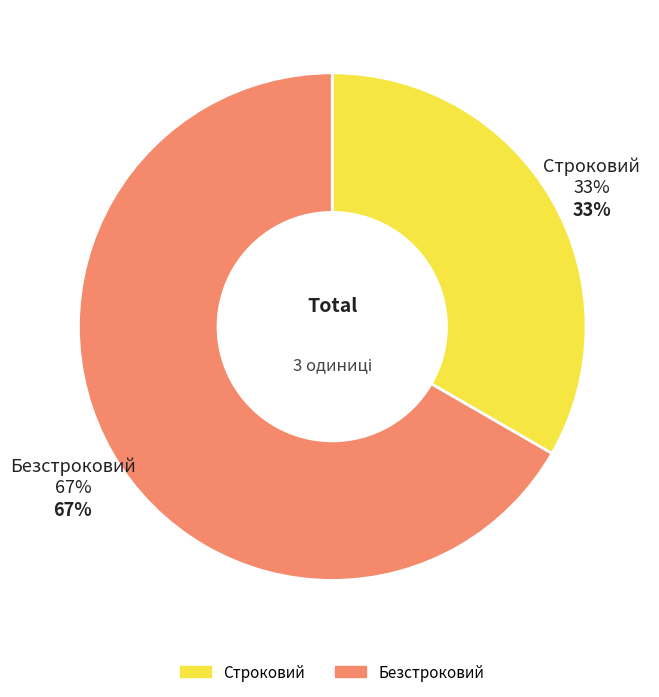

Between Безстроковий and Строковий, which is larger?

Безстроковий